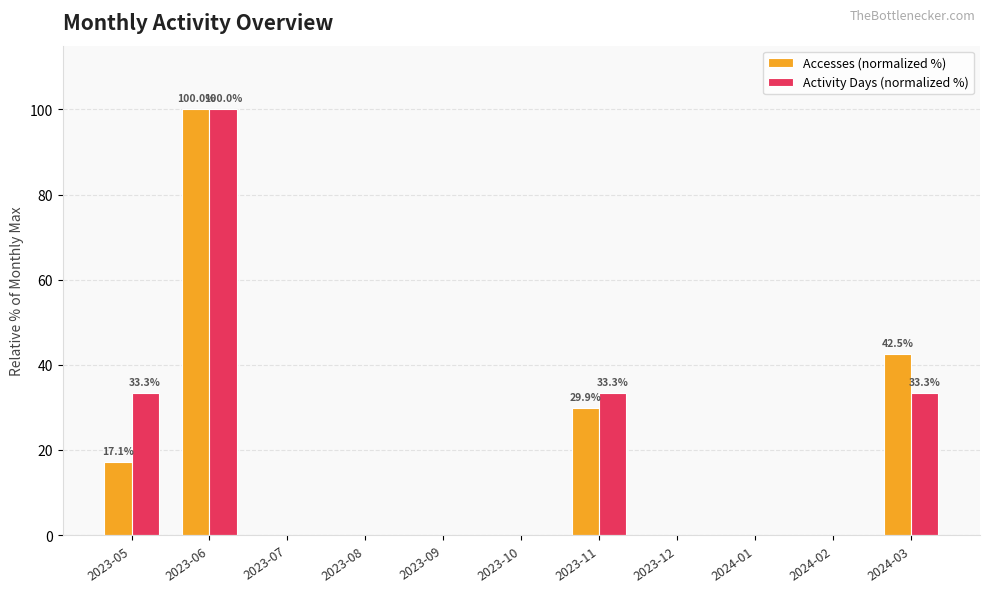

What are all the series names shown in the legend?

Accesses (normalized %), Activity Days (normalized %)